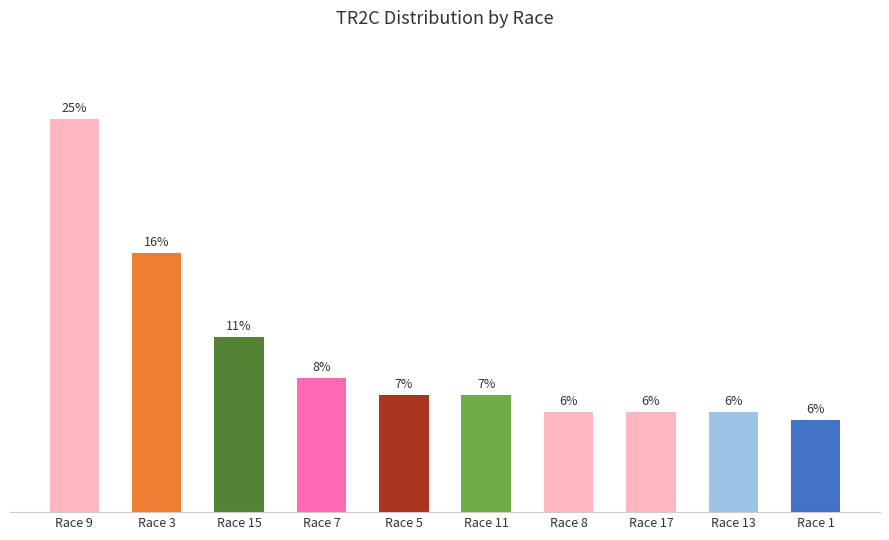

What is the label of the 3rd bar from the right?

Race 17